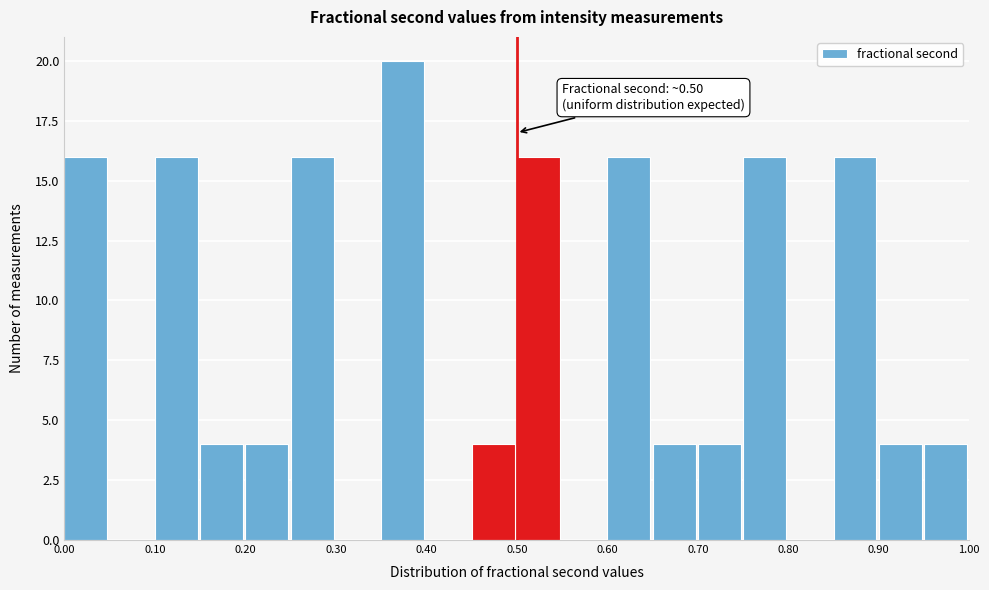

Over which range of the x-axis is the bar tallest?

0.35 to 0.40